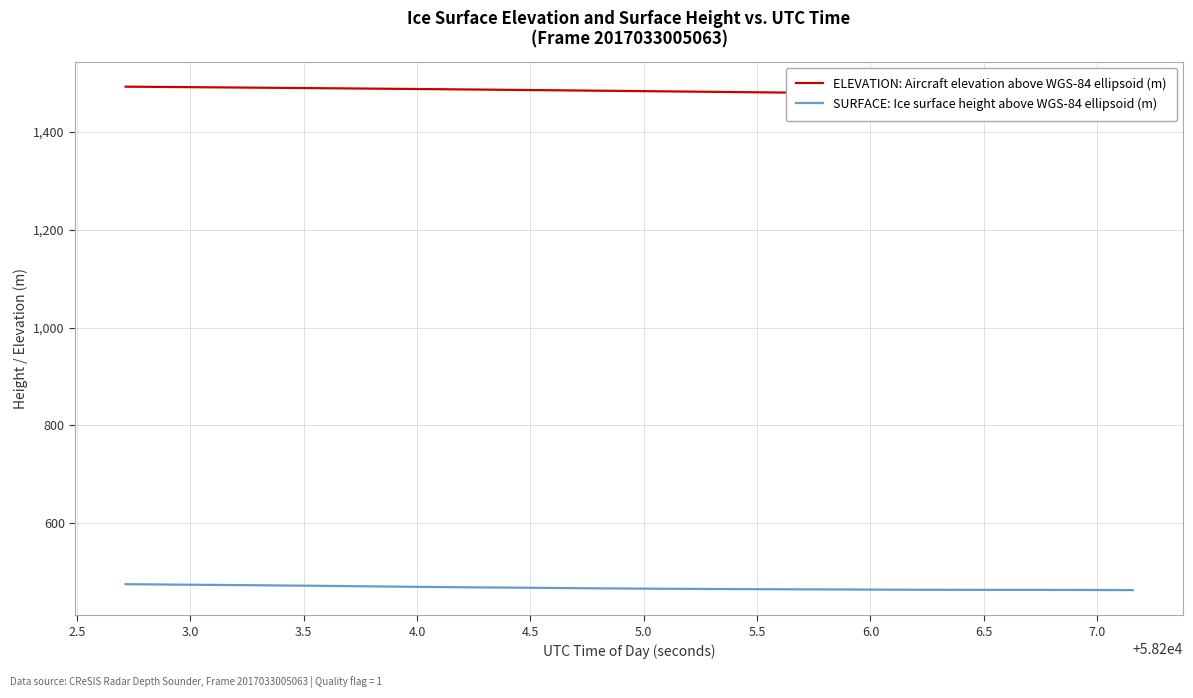

What is the maximum value for SURFACE: Ice surface height above WGS-84 ellipsoid (m)?

475.9